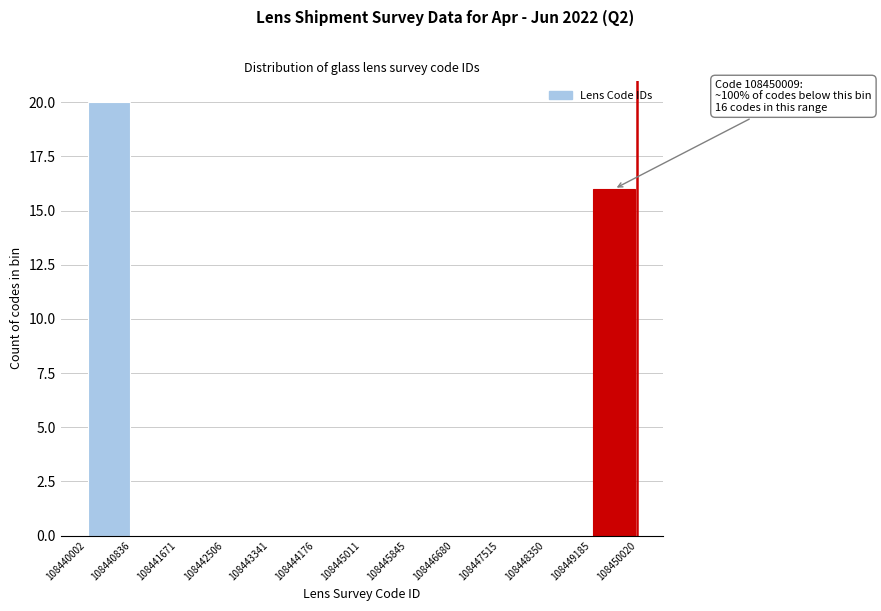

Which range on the x-axis has the tallest bar?

108440002 to 108440836